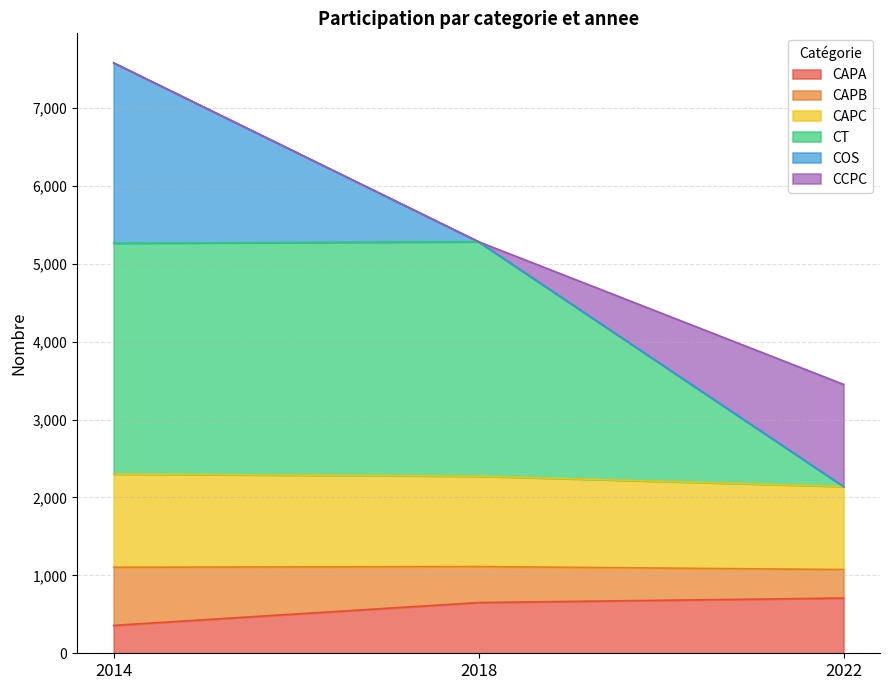

How many lines are shown in the chart?

6